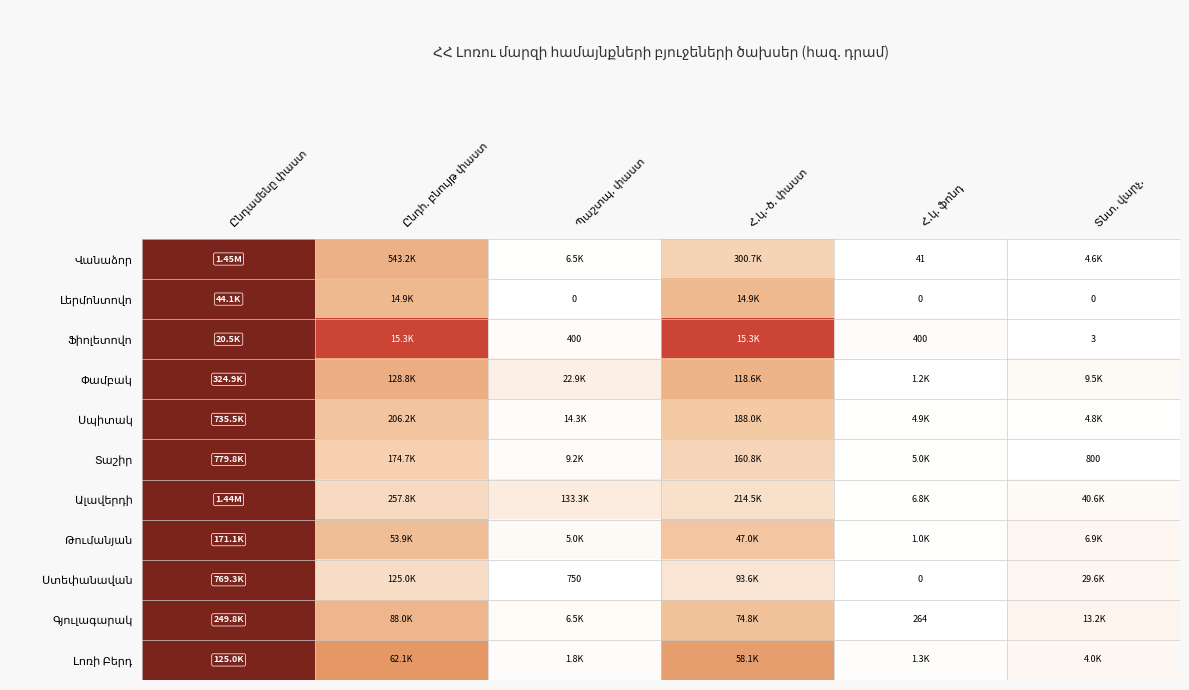

At which label is Լերմոնտովո closest to 0?

Պաշտպ. փաստ